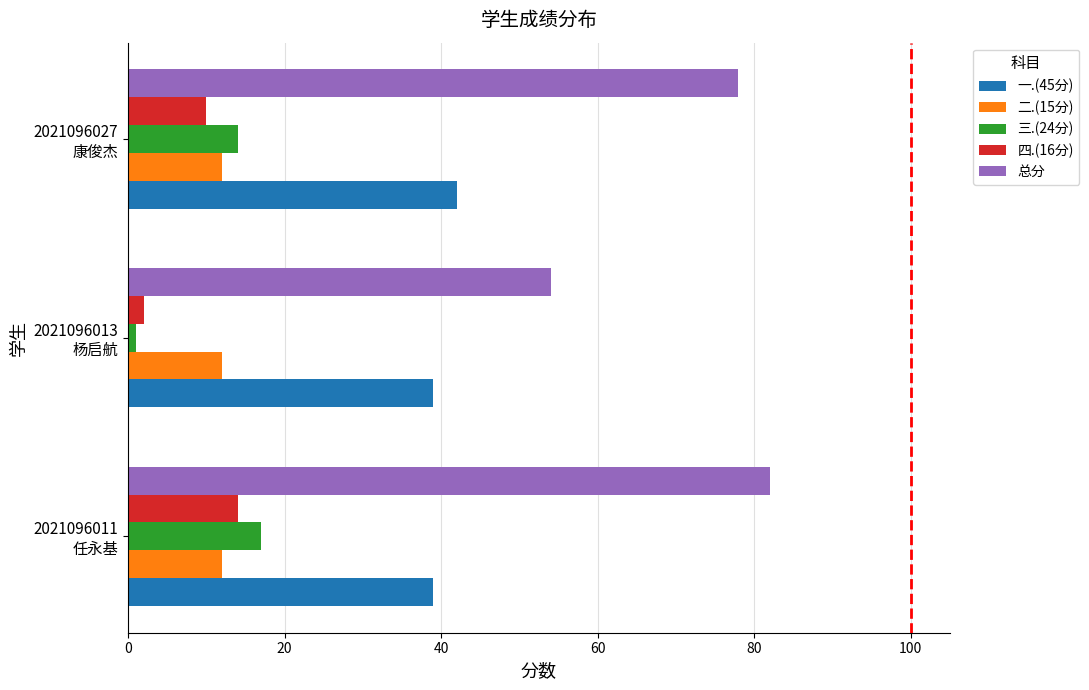

At how many categories does at least one series exceed 48?

3